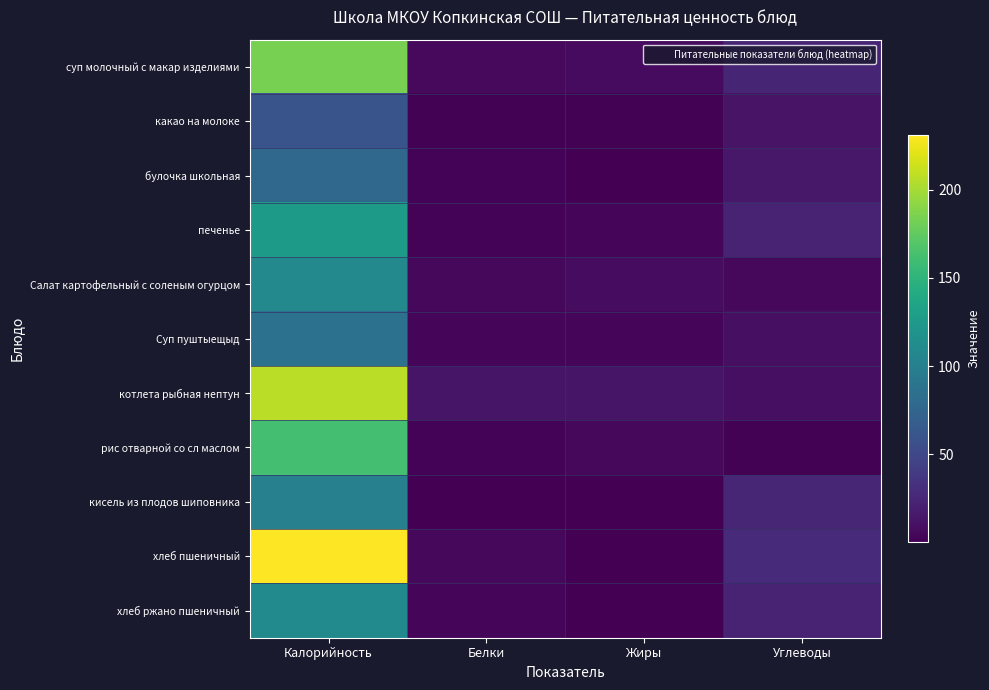

What is the maximum value shown in the chart?

231.0